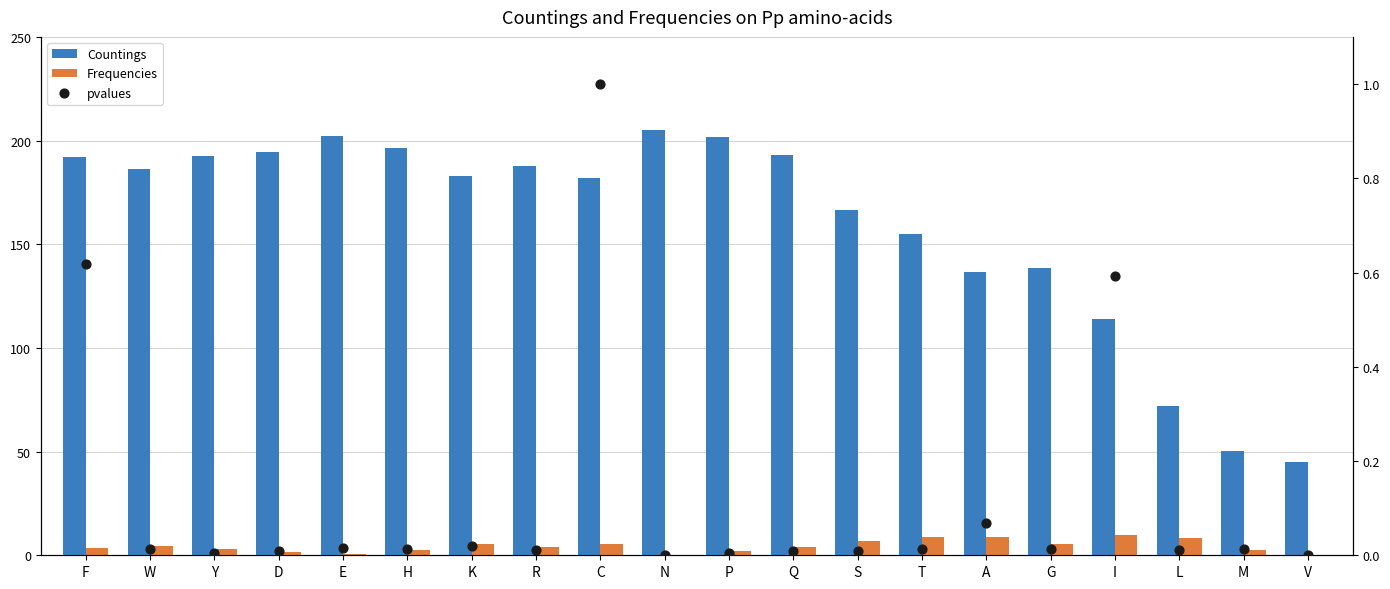

Which series contains the lowest Y value?

Frequencies